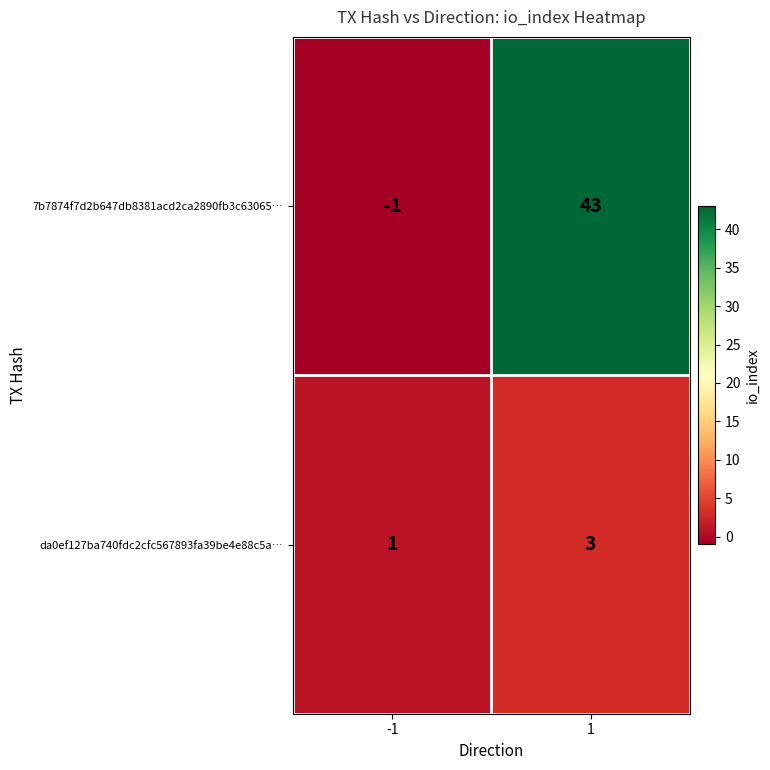

What is the sum of all da0ef127ba740fdc2cfc567893fa39be4e88c5a… values?

4